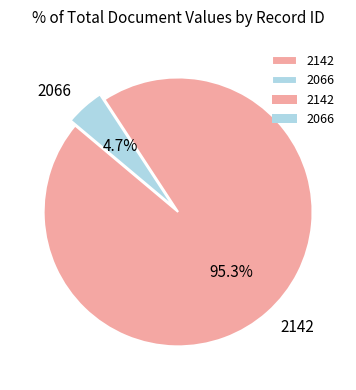

How many slices are in this pie chart?

2